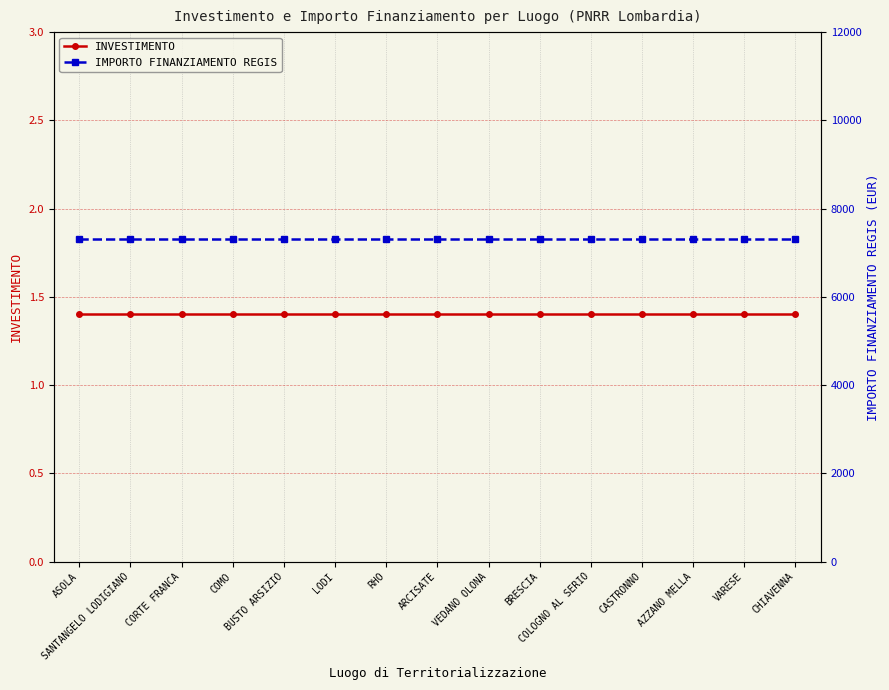

What is the approximate value of IMPORTO FINANZIAMENTO REGIS at ASOLA?

7301.0